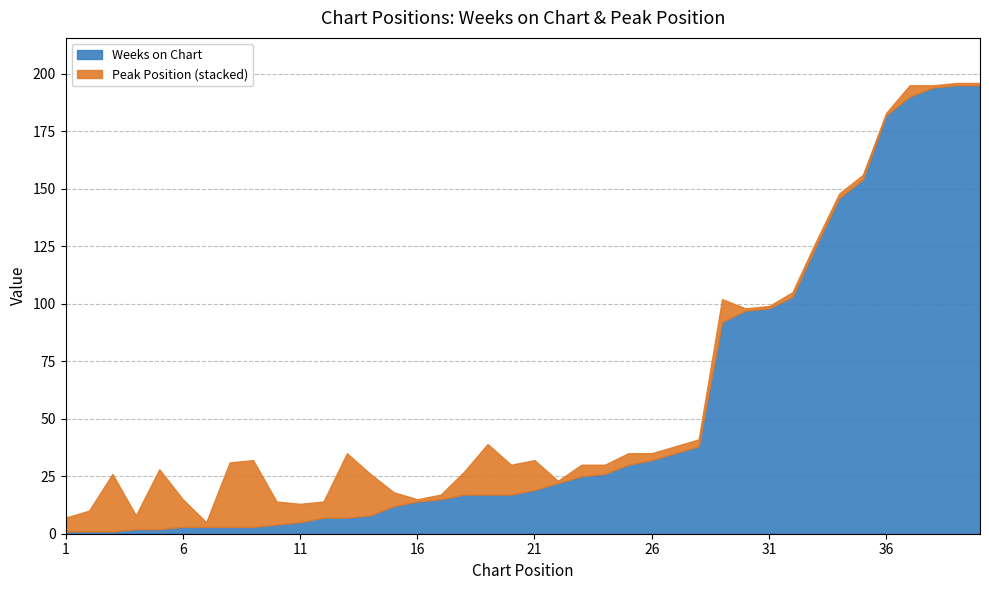

Is it true that Weeks on Chart equals 5 at 11?

True